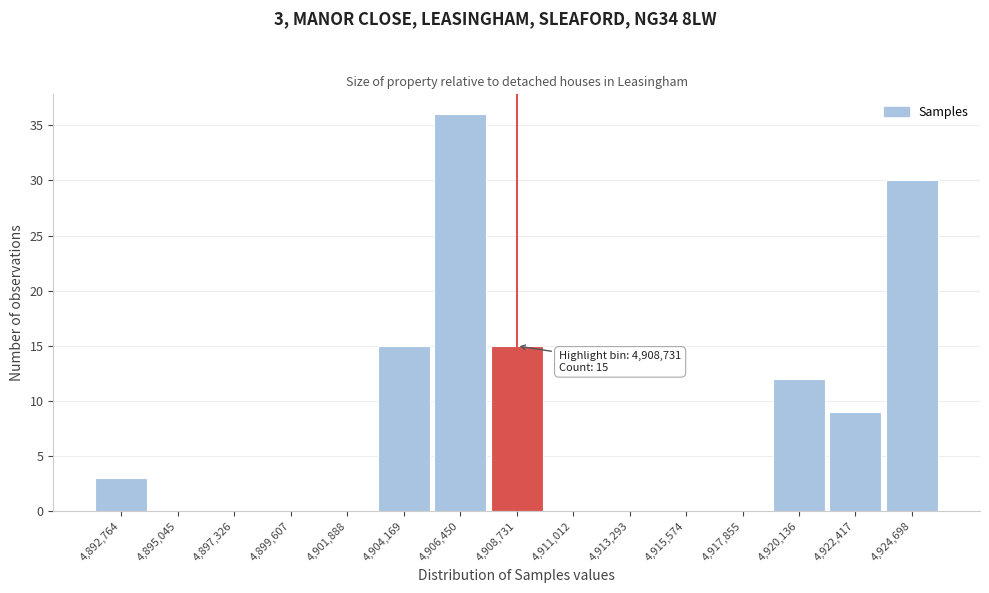

Reading left to right, list all the values displayed in this chart.

4,892,764=3	4,895,045=0	4,897,326=0	4,899,607=0	4,901,888=0	4,904,169=15	4,906,450=36	4,908,731=15	4,911,012=0	4,913,293=0	4,915,574=0	4,917,855=0	4,920,136=12	4,922,417=9	4,924,698=30